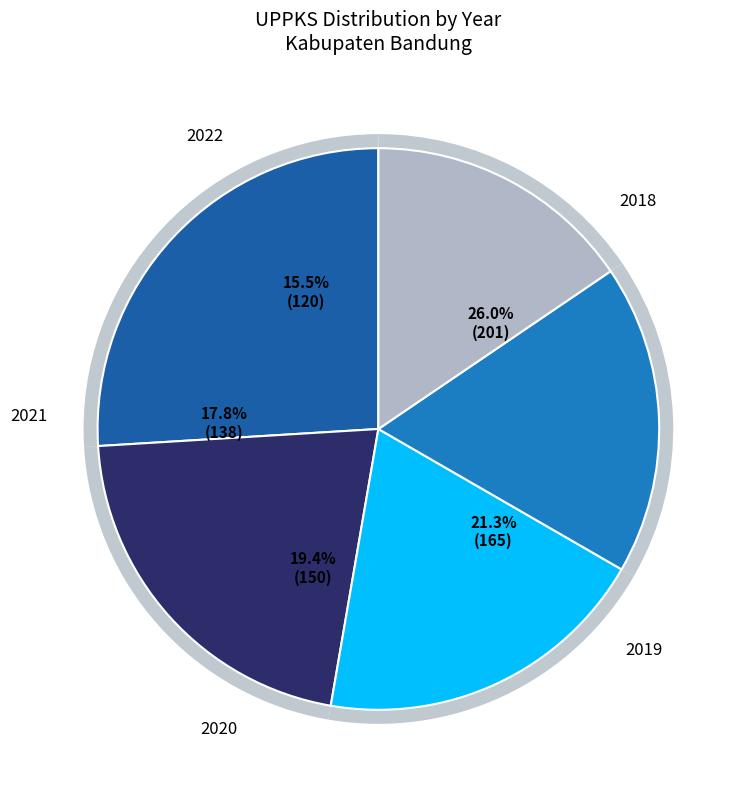

Do 2018 and 2019 together represent more than half of the pie?

No